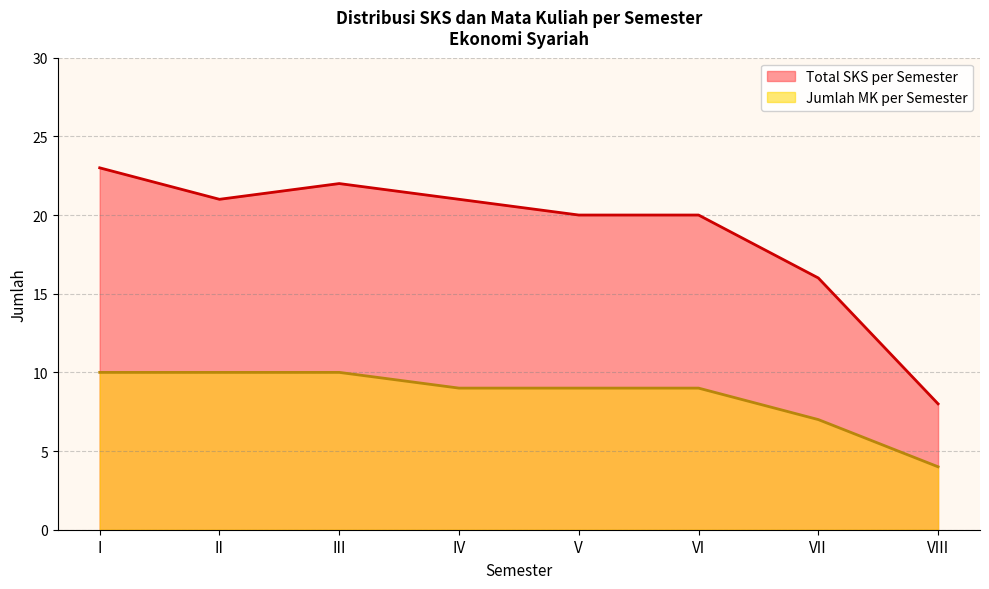

List the series in order of their peak value, lowest first.

Jumlah MK per Semester, Total SKS per Semester